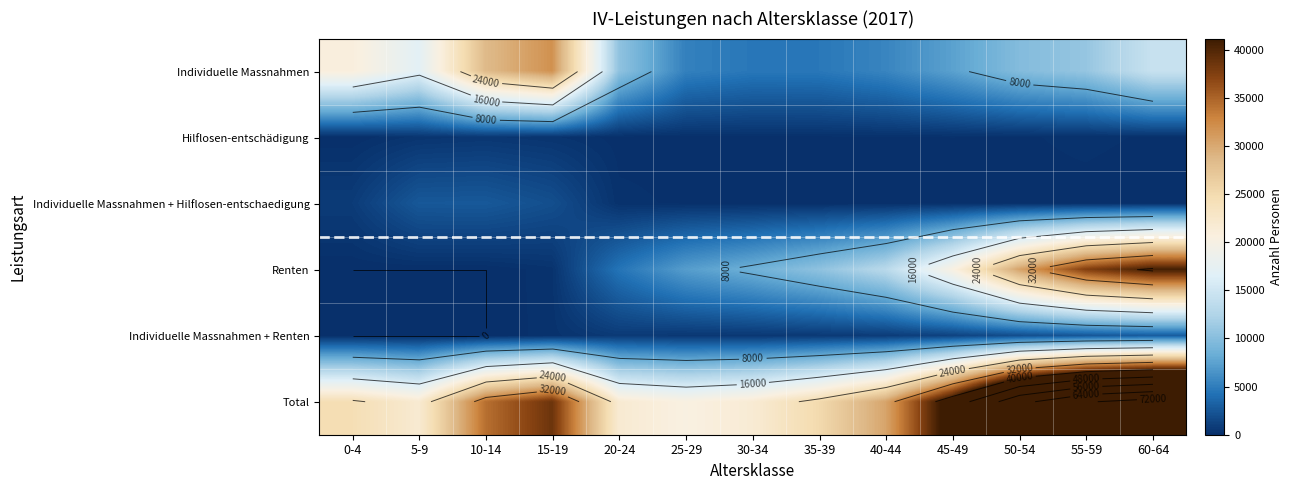

Where does the Total series first go above 30369?

10-14